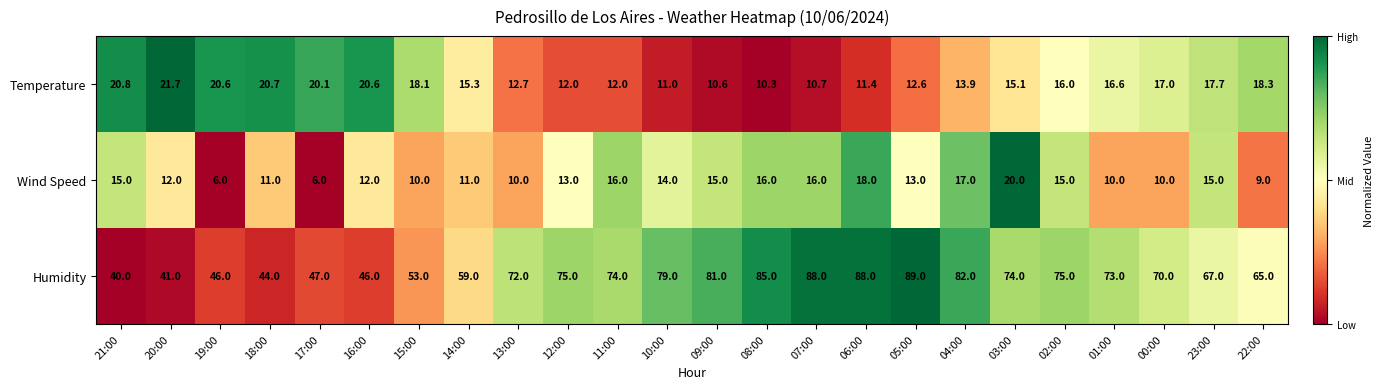

What is the sum of the Humidity values at 20:00 and 22:00?

106.0